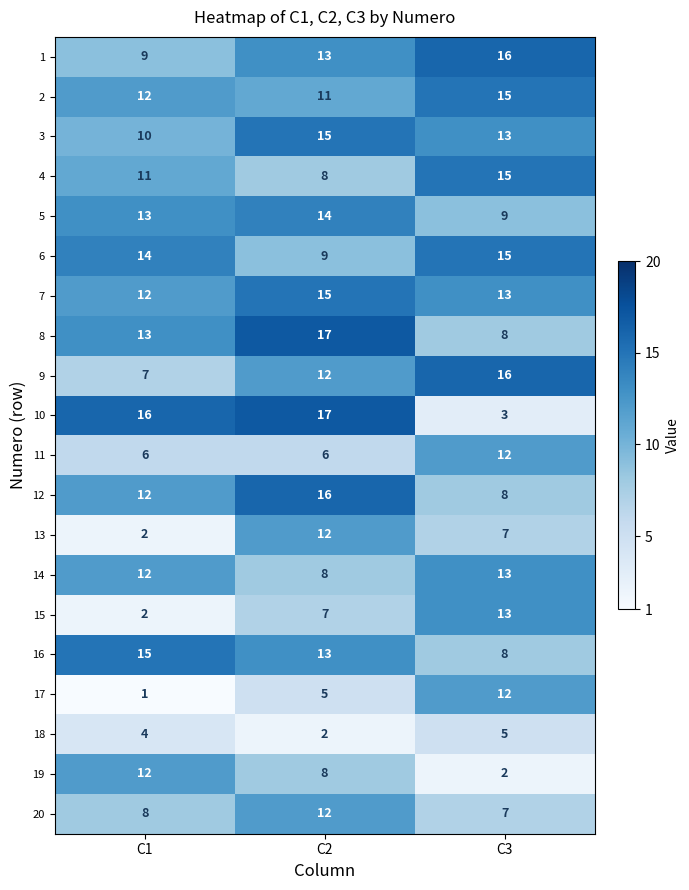

At how many categories does at least one series exceed 4?

3